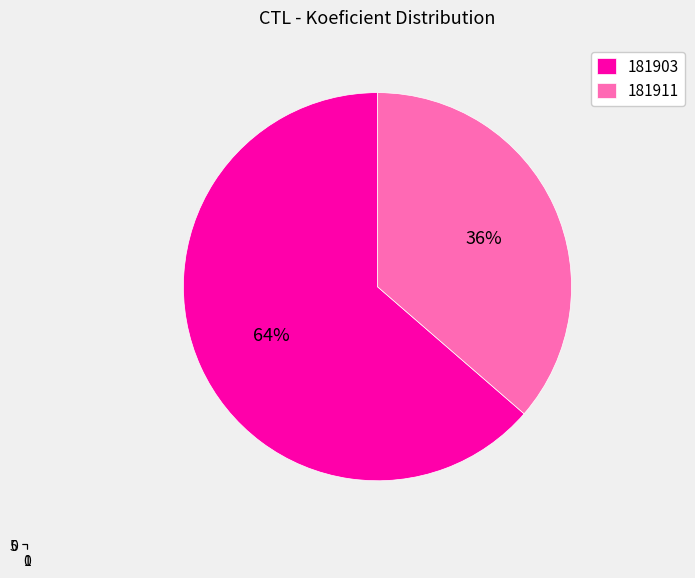

Which slice is the smallest?

181911